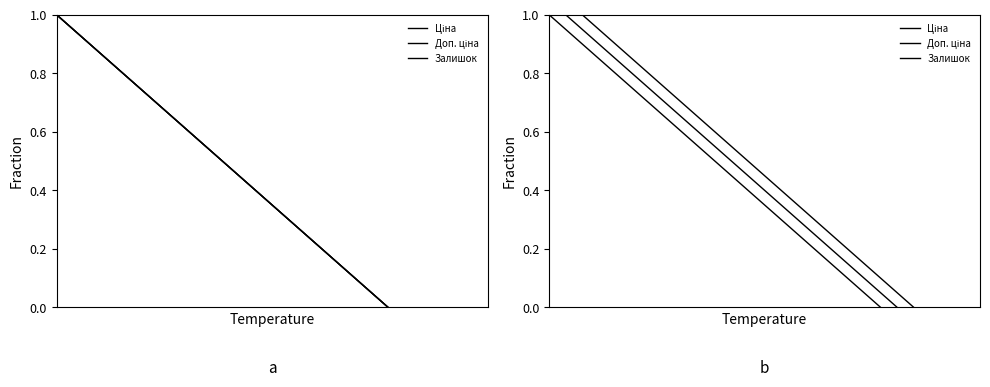

True or false: Ціна and Залишок intersect in this chart.

False